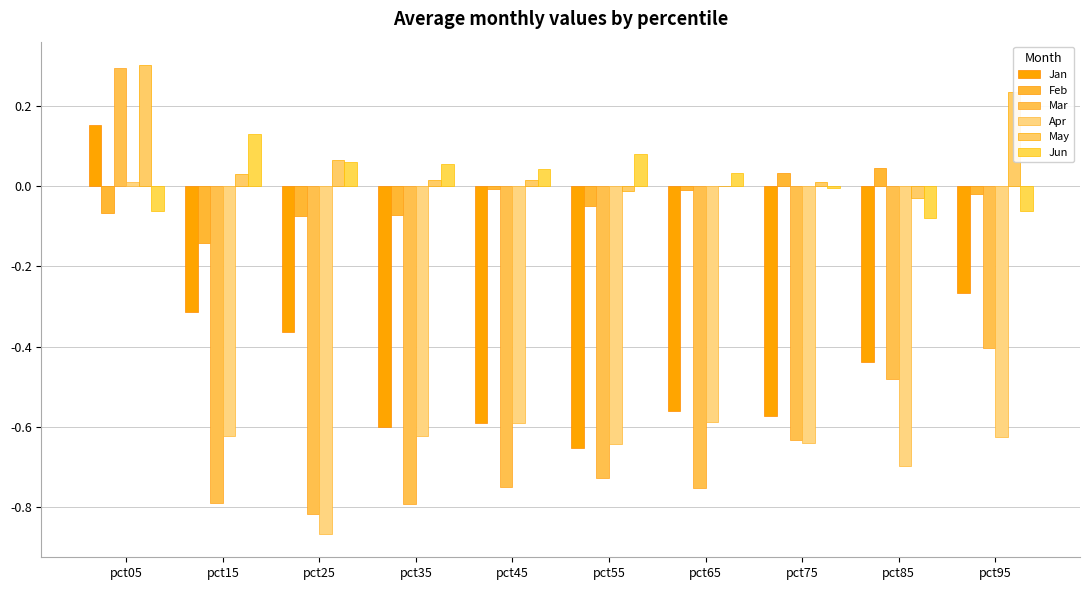

Rank the series at pct25 from lowest to highest value.

Apr, Mar, Jan, Feb, Jun, May